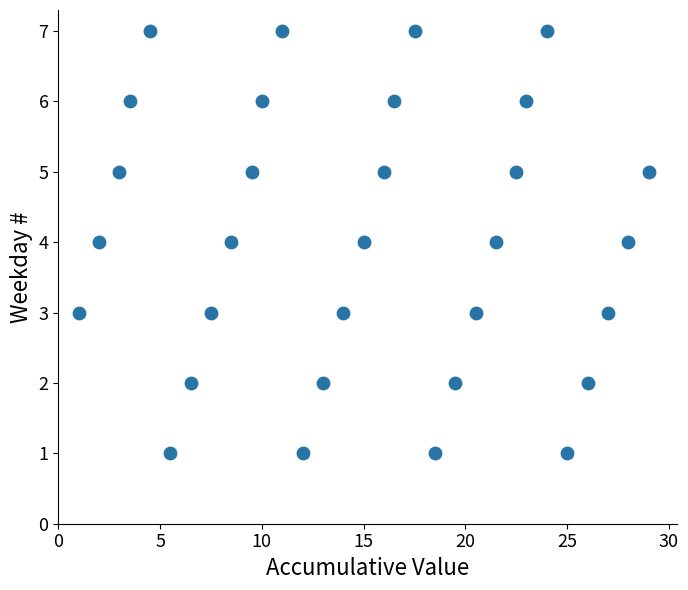

What is the range of Y values (max minus min)?

6